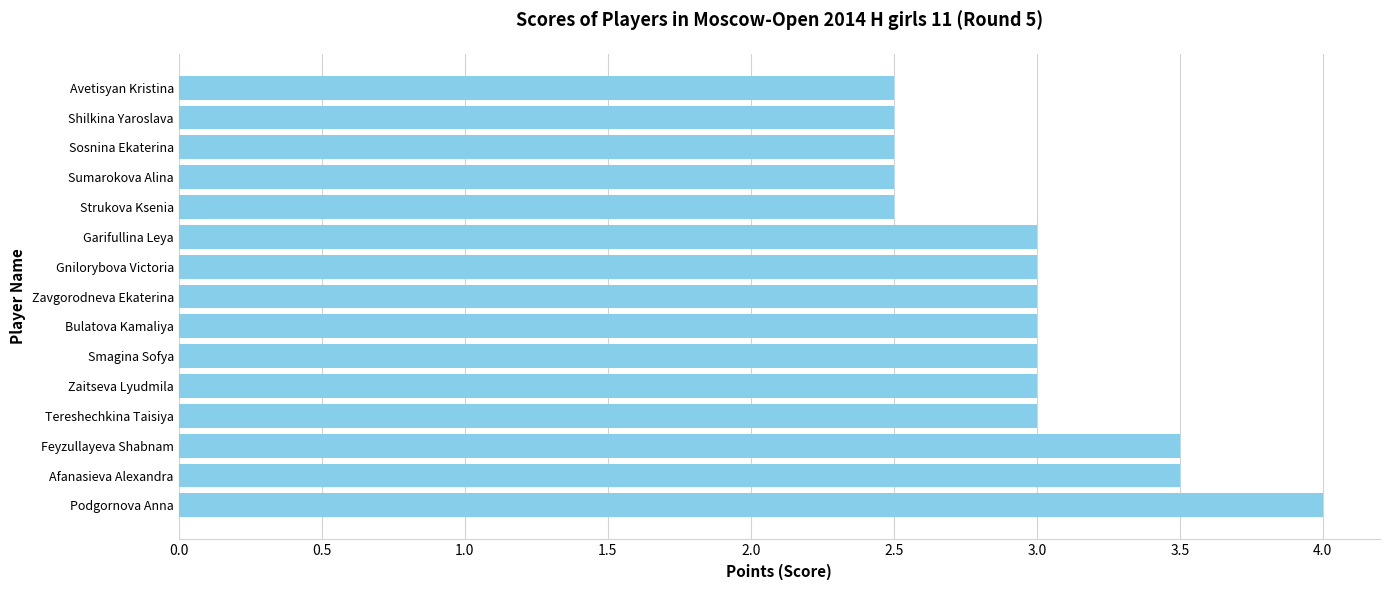

Which has a higher value, Sumarokova Alina or Bulatova Kamaliya?

Bulatova Kamaliya